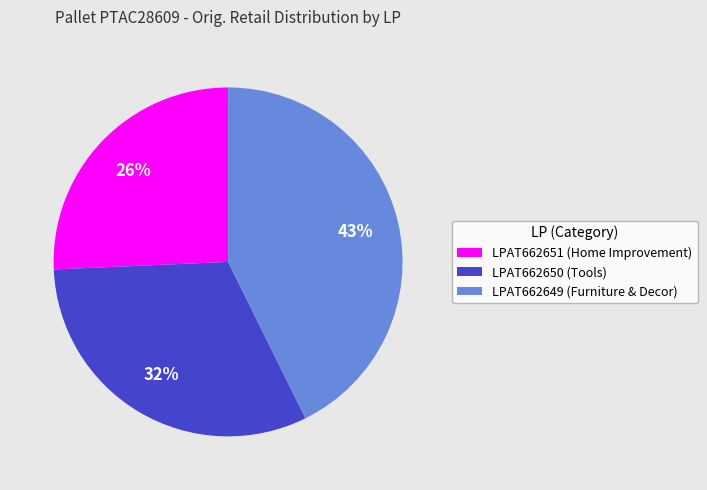

The LPAT662649 (Furniture & Decor) slice represents 43% of the pie. True or false?

True